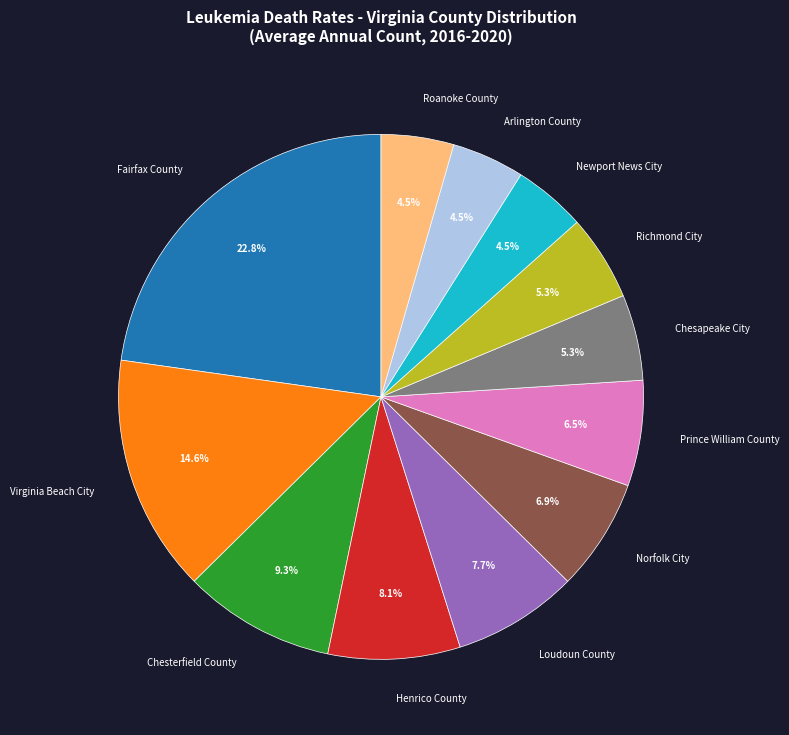

What percentage is the Loudoun County slice, to the nearest percent?

8%